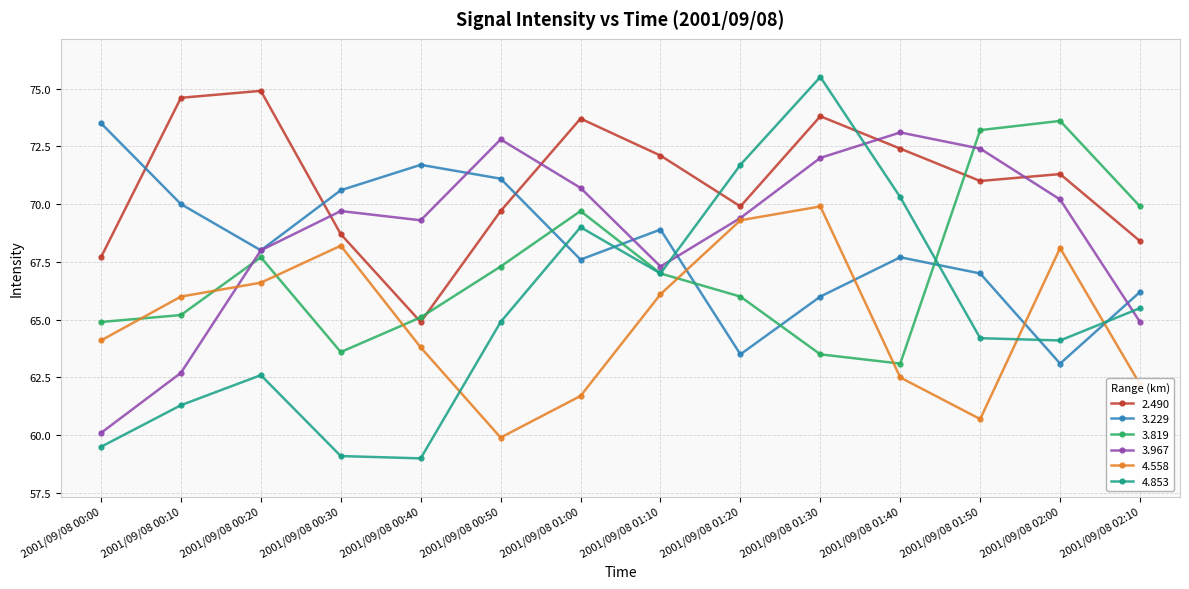

At which category is the sum across all series the highest?

2001/09/08 01:30